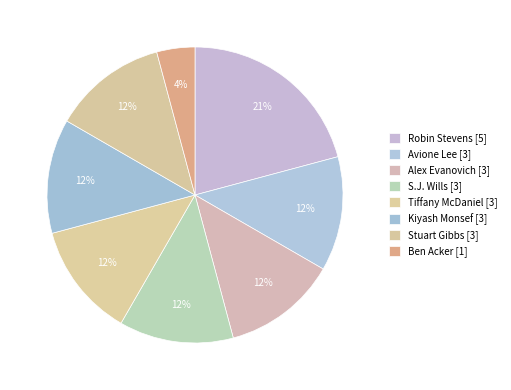

To the nearest percent, what is the difference between the largest and smallest slice percentages?

17%